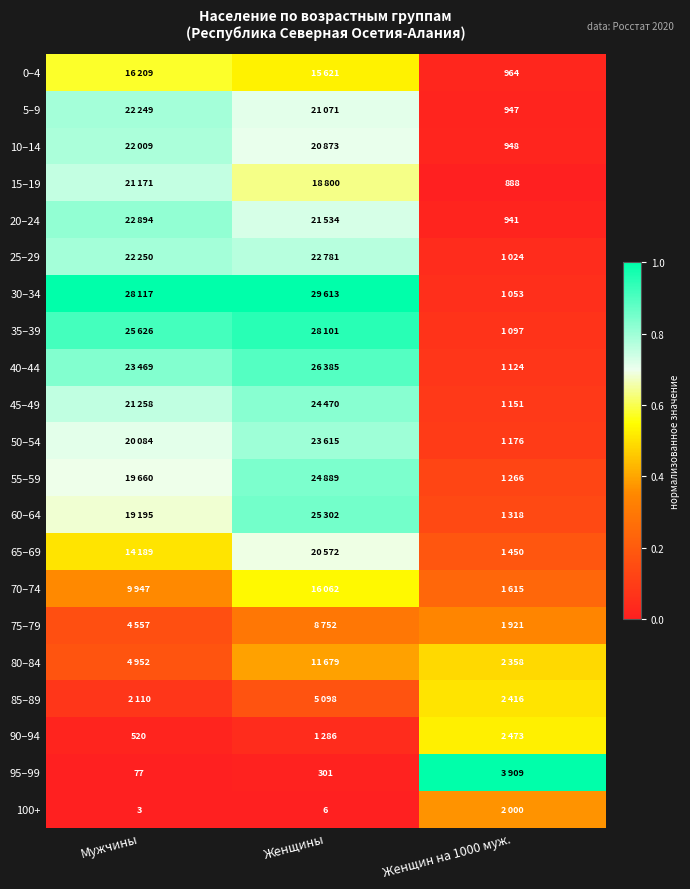

At which category is the sum across all series the highest?

Женщины